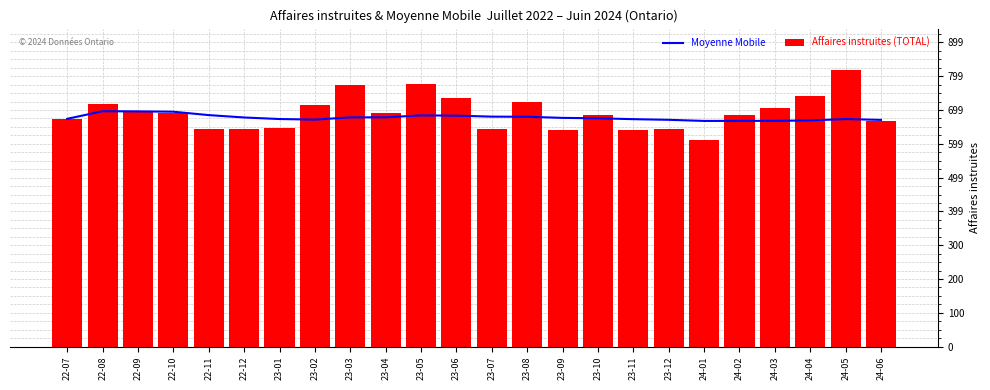

What is the difference between the Moyenne Mobile values at 24-03 and 22-11?

17.0